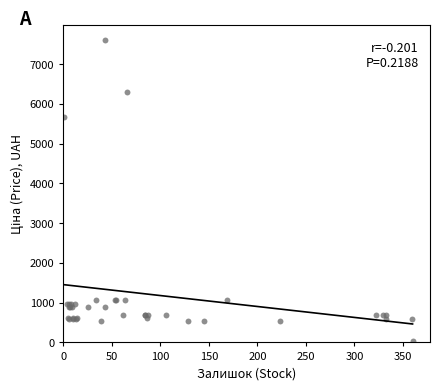

What Y value in the scatter plot is closest to 3814?

5673.8